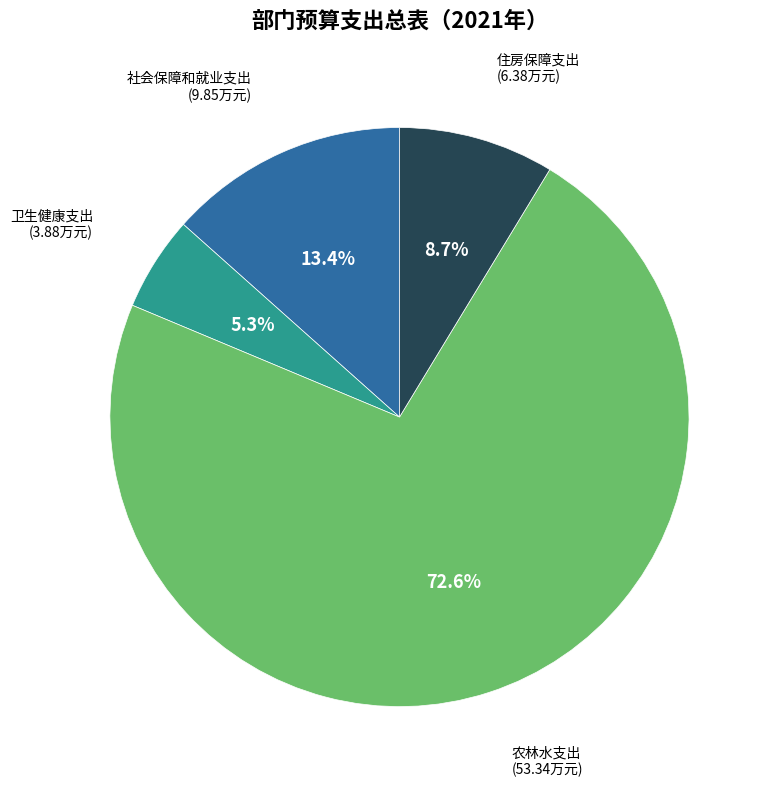

Is there any slice that represents more than half of the pie?

Yes